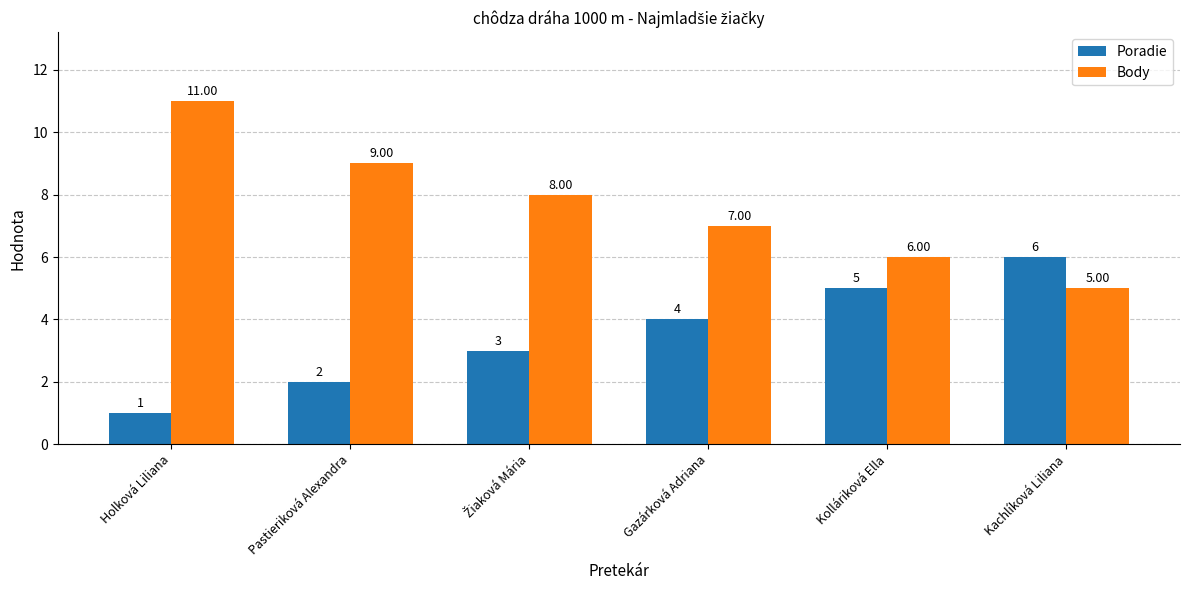

At which category does the chart reach its minimum across all series?

Holková Liliana